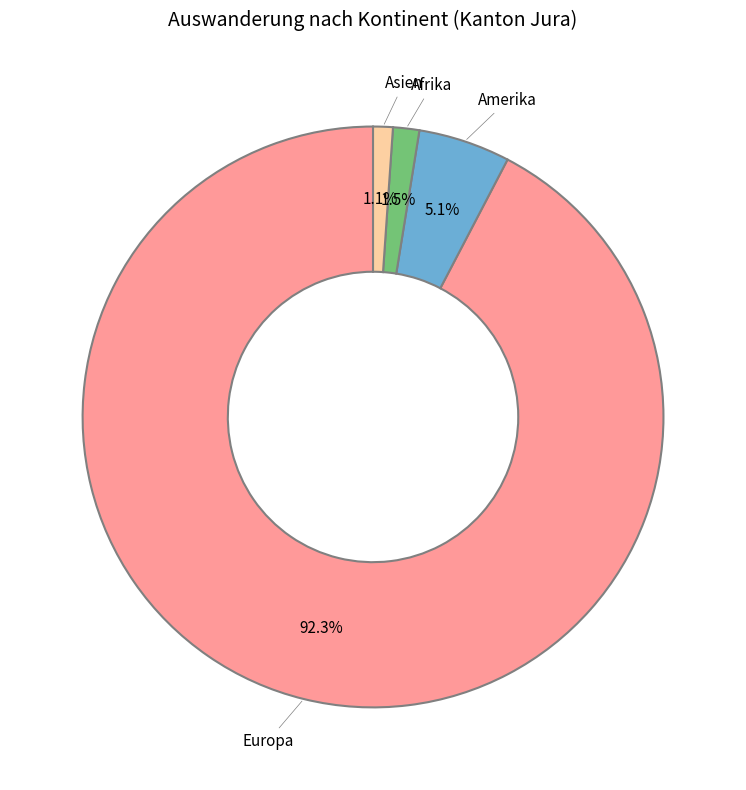

To the nearest percent, what percentage of the pie is Asien?

1%